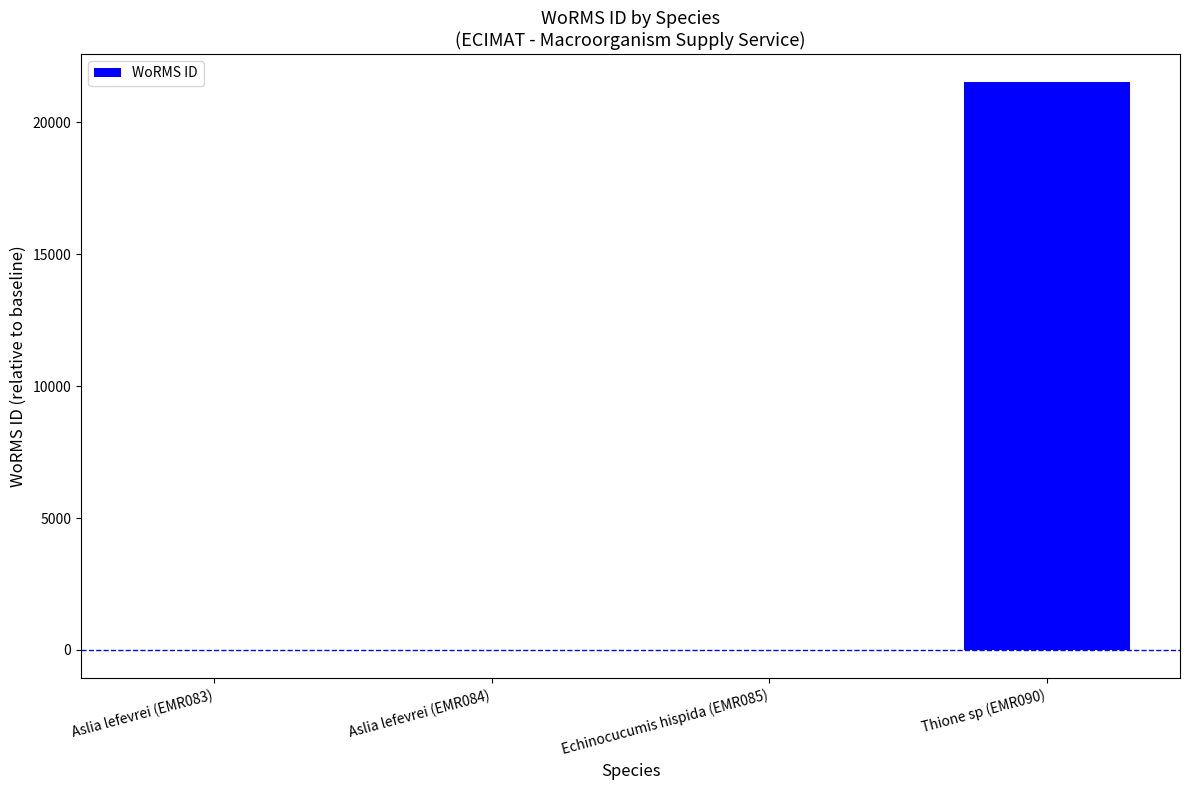

What is the maximum value shown in the chart?

21521